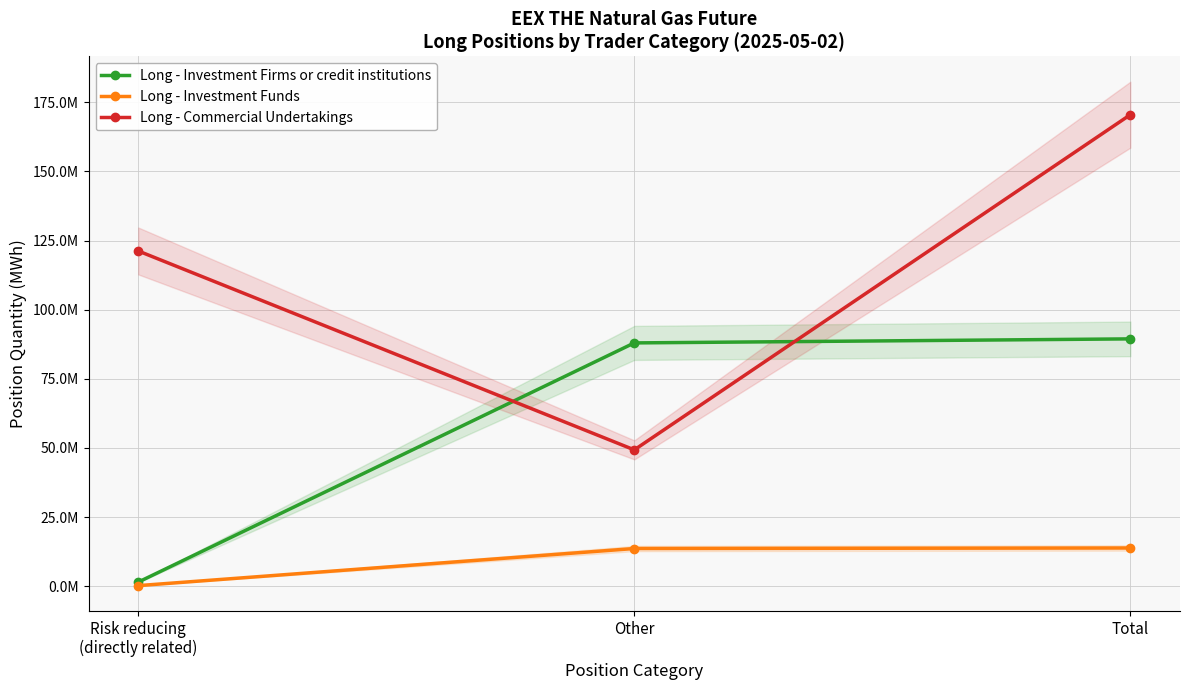

How many values in the Long - Commercial Undertakings series are below 121224197?

1